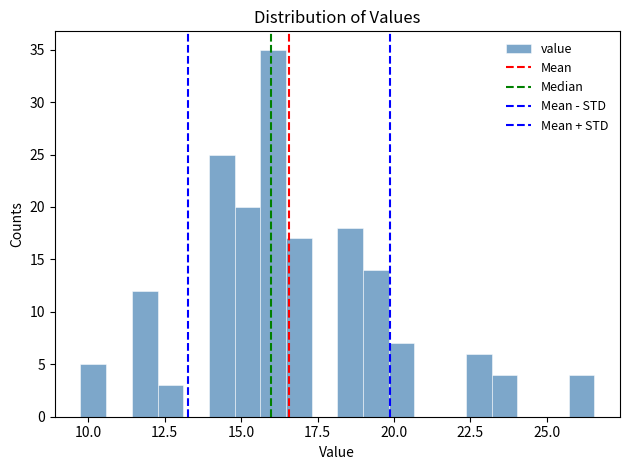

Around what value on the x-axis is the tallest bar? Give the approximate position of its centre, as read against the axis.

16.0